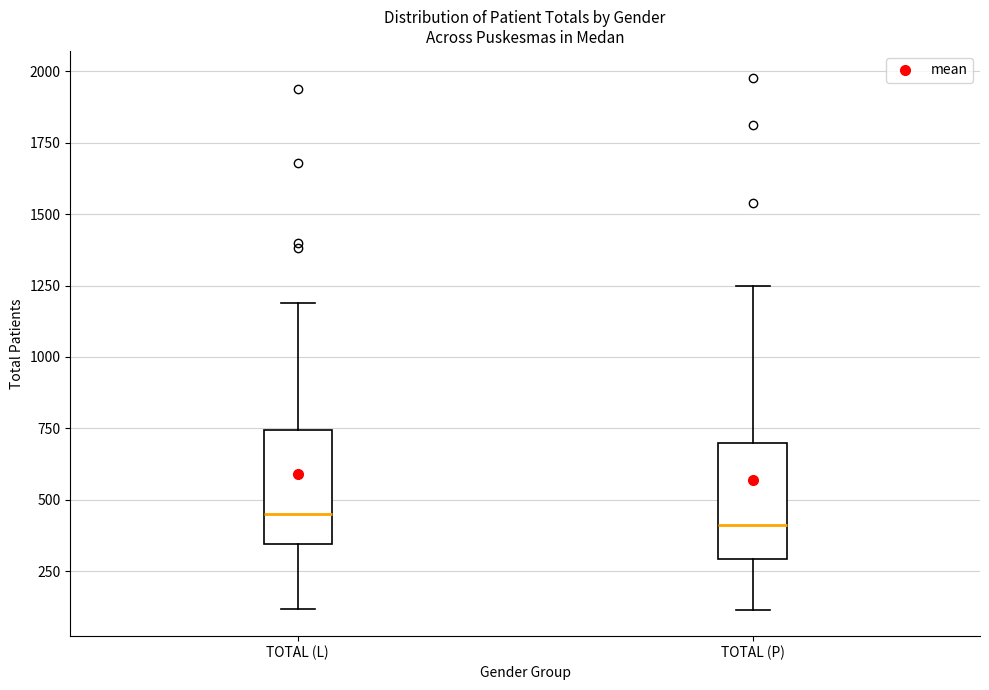

Where is the lower edge of the box for TOTAL (P) on the y-axis? The values are not printed on the chart, so give them approximately, as read against the axis.

300